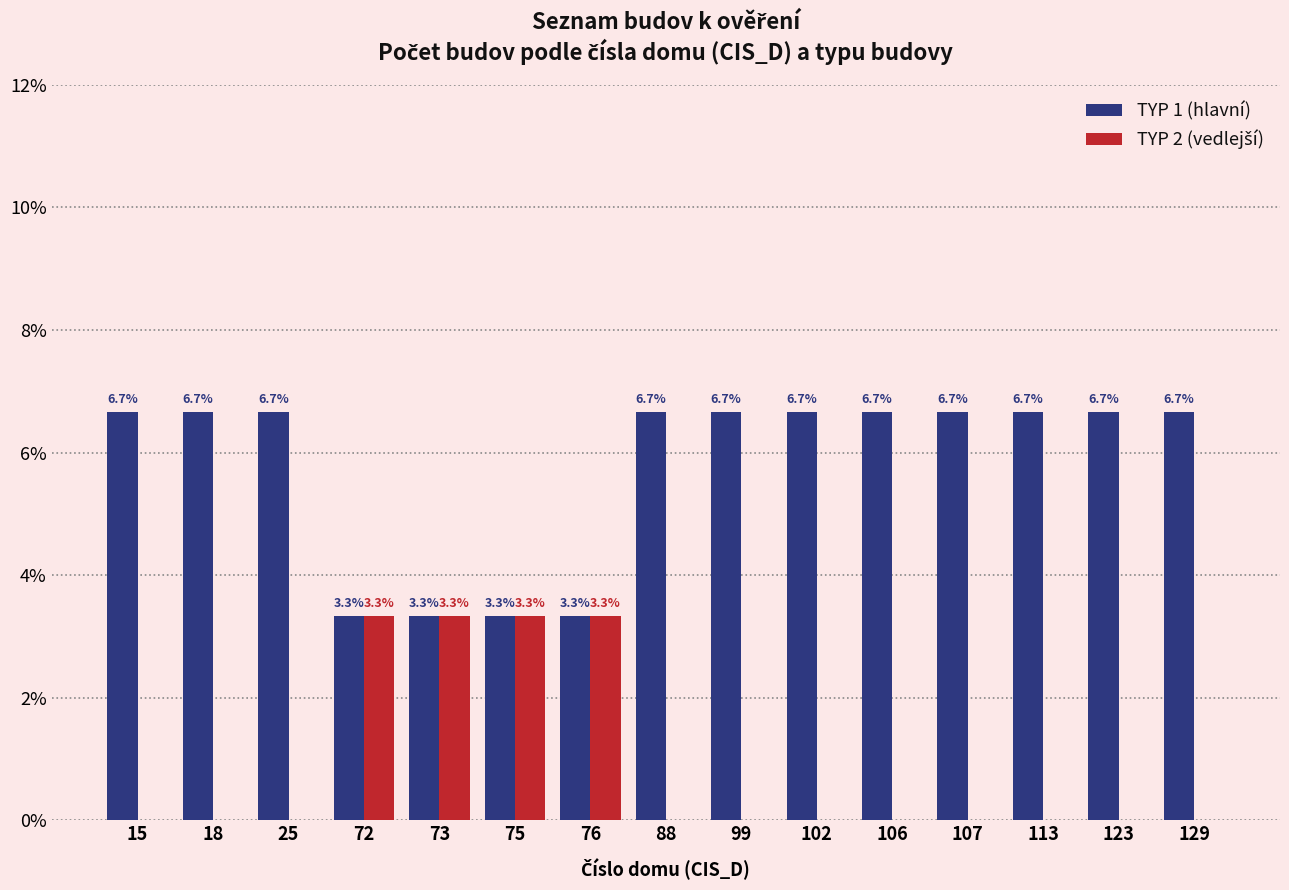

True or false: TYP 1 (hlavní) has a value of 6.7 at 129.

True